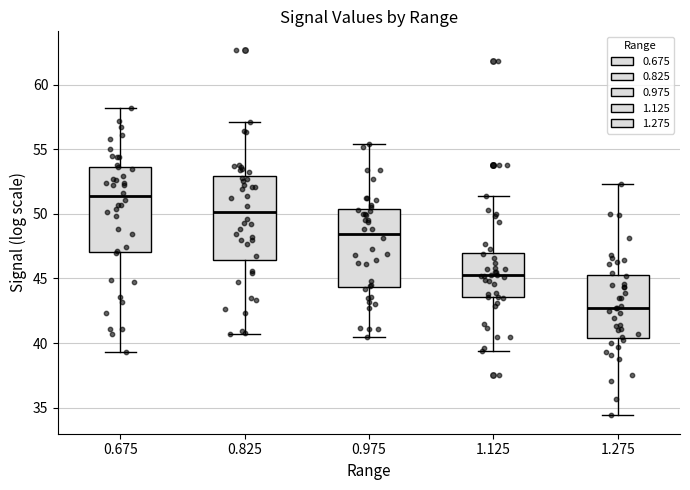

Reading left to right, transcribe this box plot: for each box, give where its median line is, the range the box spans, and where its two whiskers end, as read against the y-axis. The values are not printed on the chart, so give them approximately, as read against the axis.

0.675: median 51.5, box 47.0 to 53.5, whiskers 39.5 to 58.0
0.825: median 50.0, box 46.5 to 53.0, whiskers 40.5 to 57.0
0.975: median 48.5, box 44.5 to 50.5, whiskers 40.5 to 55.5
1.125: median 45.5, box 43.5 to 47.0, whiskers 39.5 to 51.5
1.275: median 42.5, box 40.5 to 45.5, whiskers 34.5 to 52.5